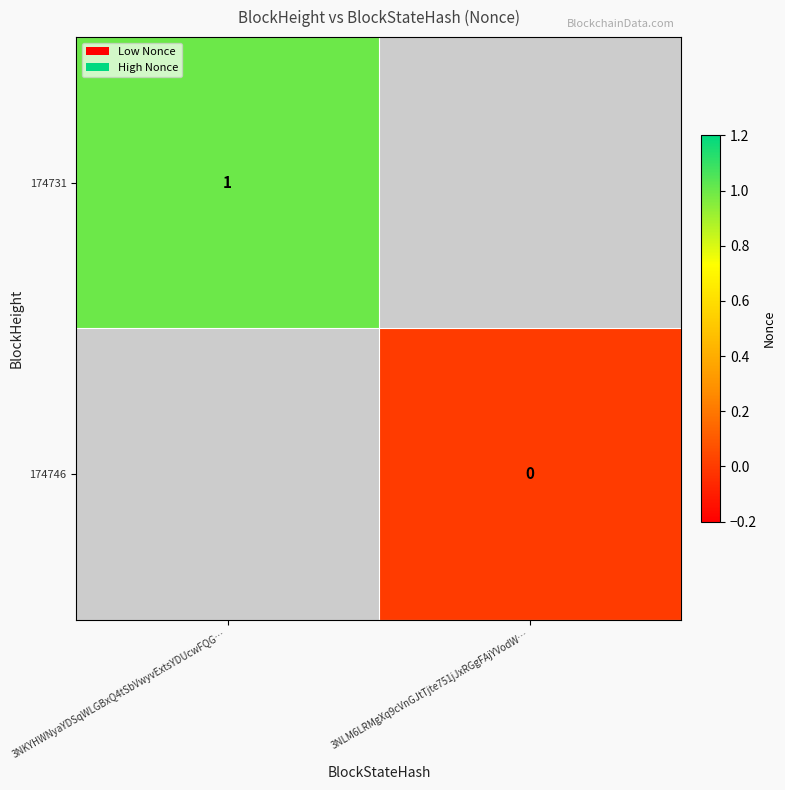

What is the maximum value shown in the chart?

1.0